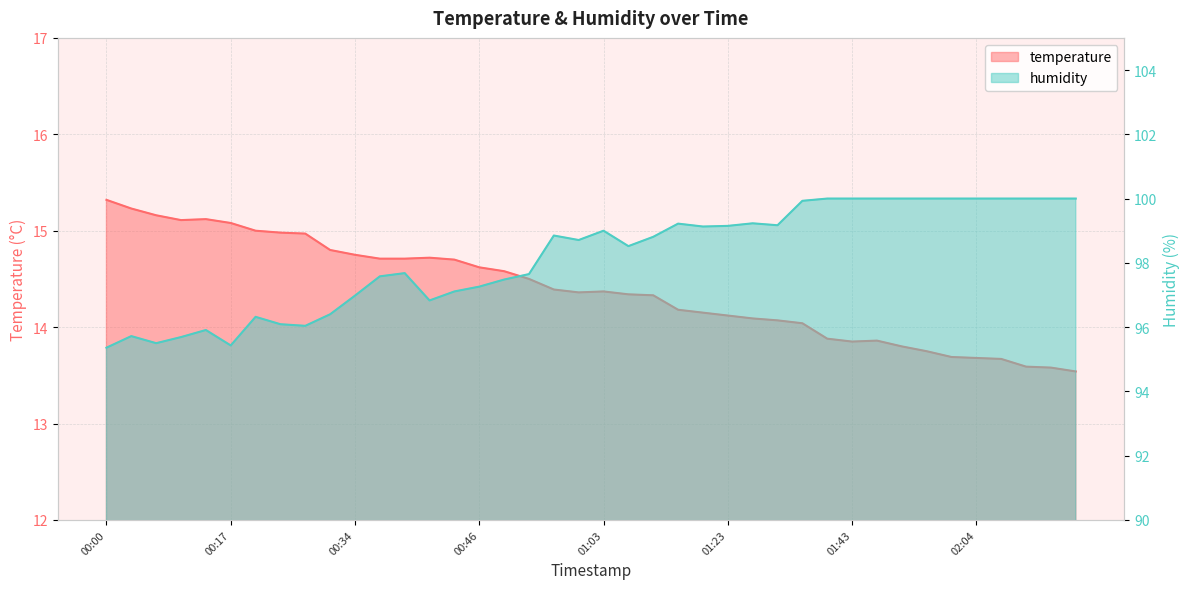

What is the greatest value displayed?

100.0